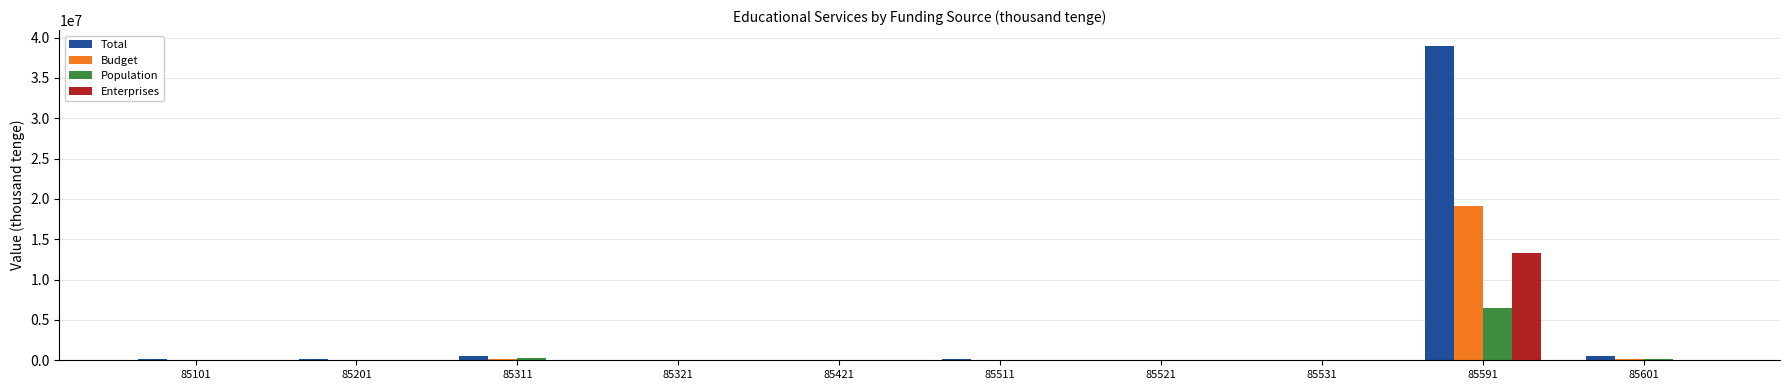

What is the spread (max minus min) of values at 85201?

112541